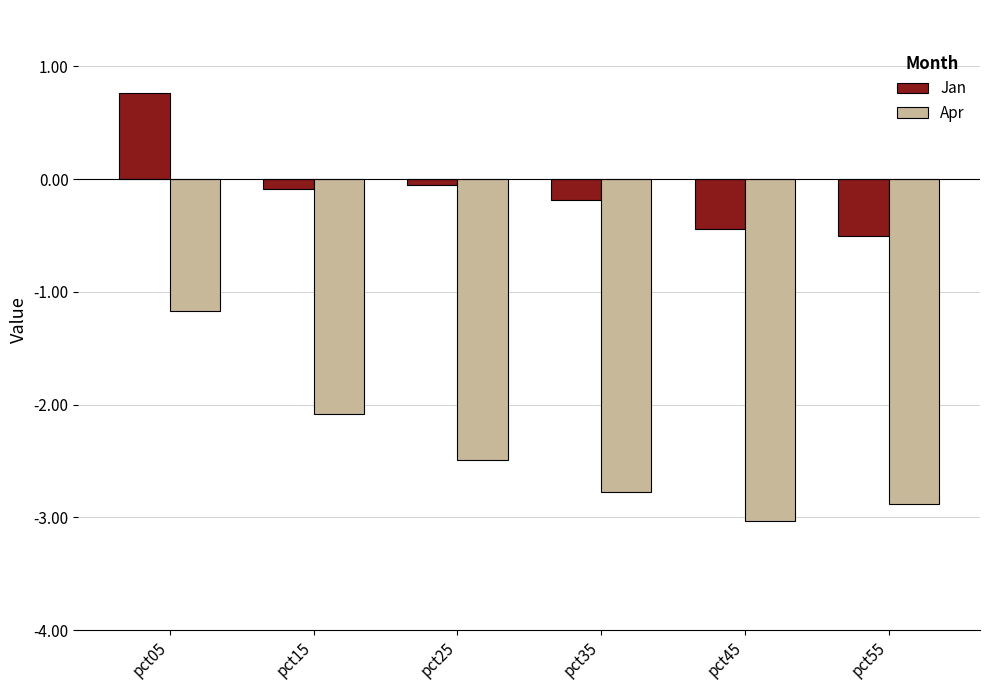

At pct45, list the series in order from smallest to largest.

Apr, Jan